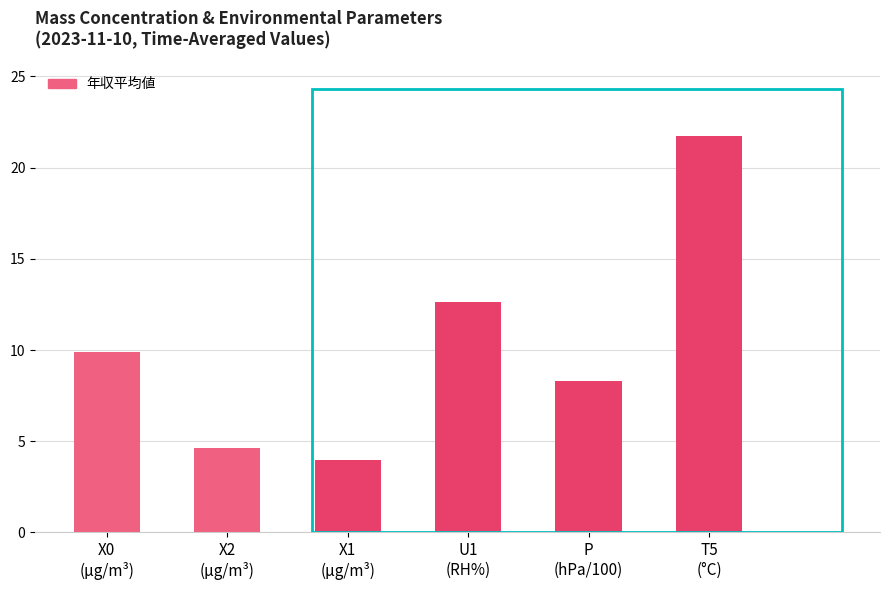

Reading right to left, transcribe all the data shown in this chart.

21.7	8.3	12.7	4.0	4.6	9.9